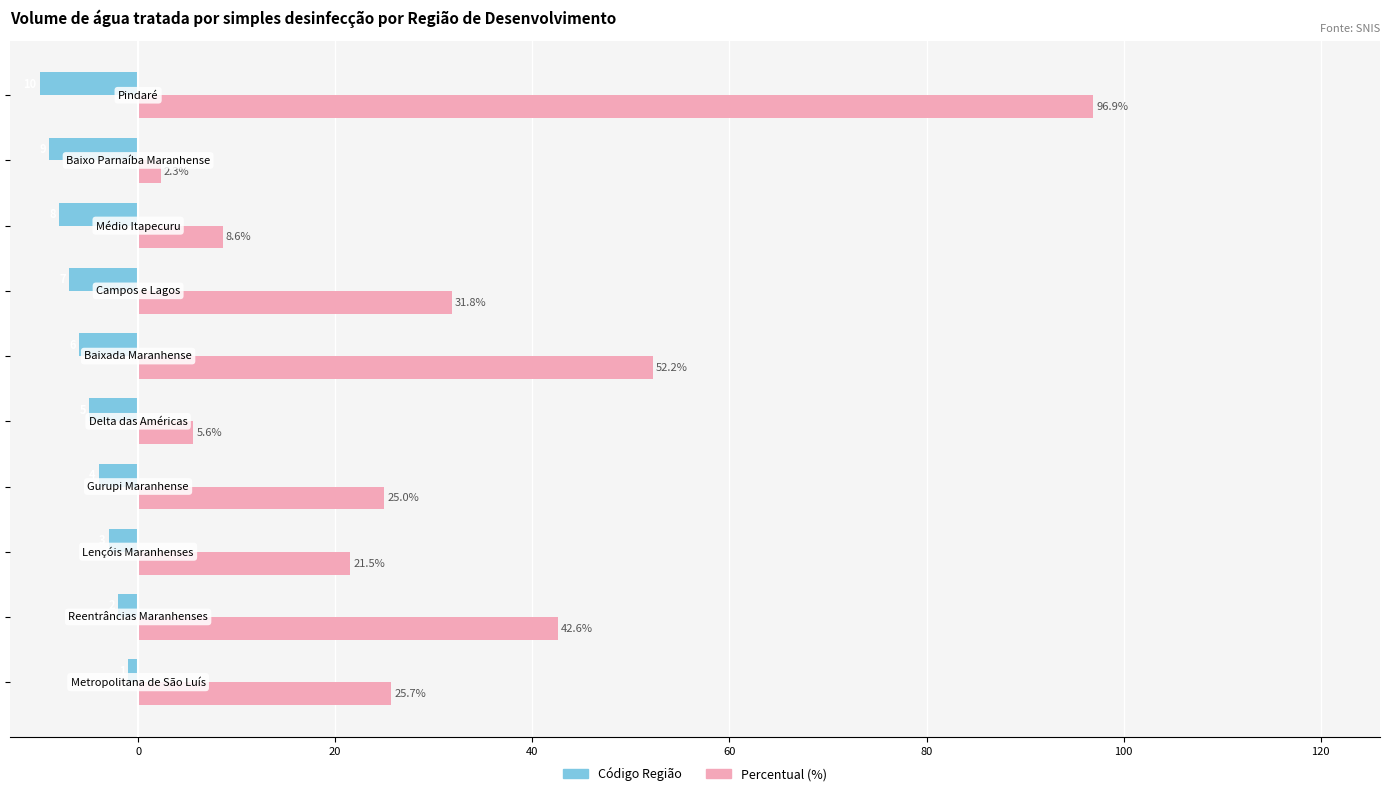

Which series has the largest total across all categories?

Percentual (%)